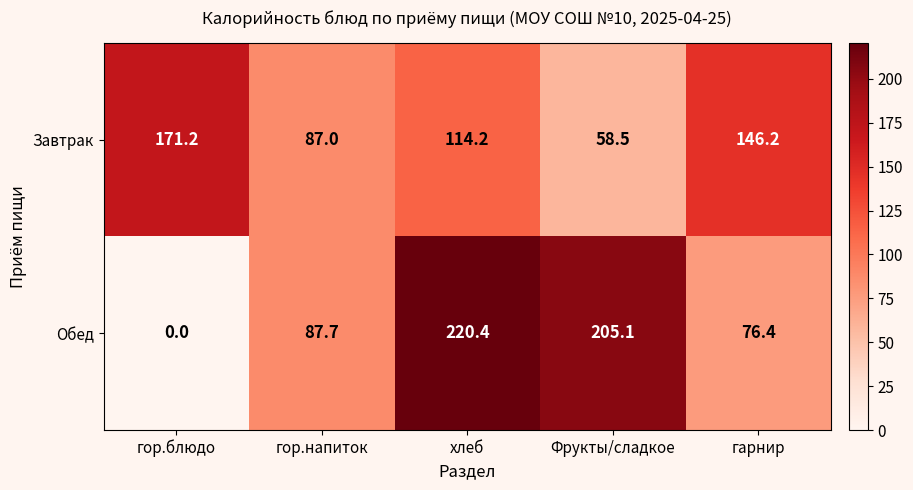

At how many categories does at least one series exceed 212?

1